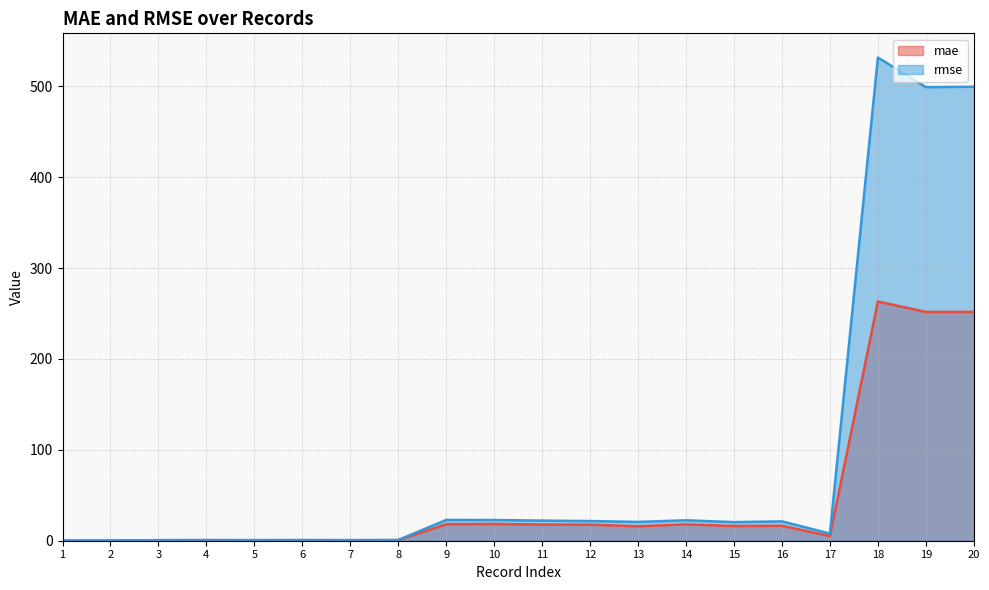

What is the average value of the rmse series?

85.8